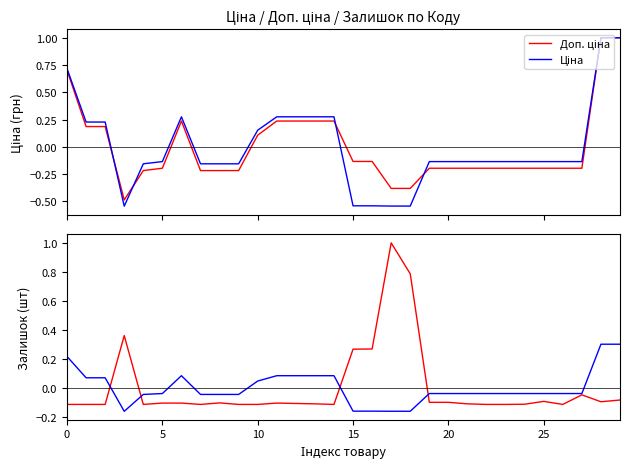

What is the total value across all series at 23?

-0.5